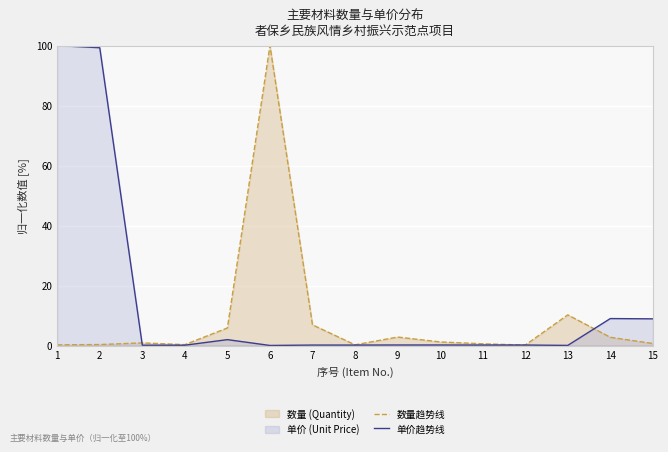

How many times do 数量趋势线 and 单价趋势线 cross each other?

4